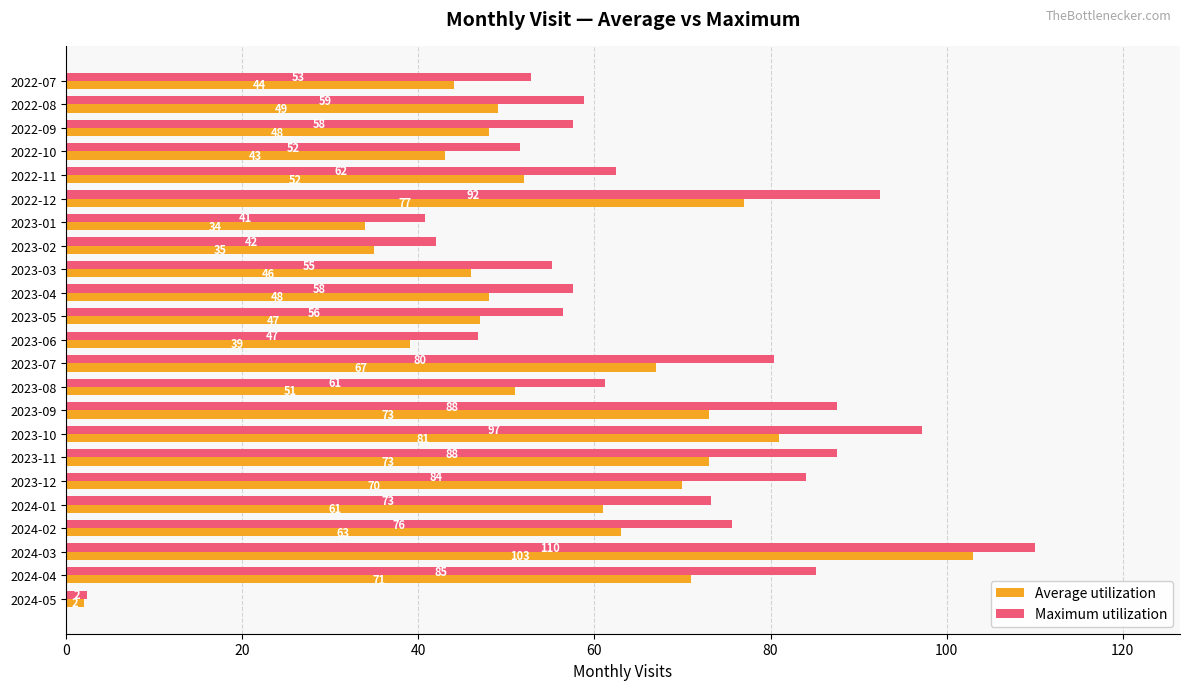

List the series in order of their overall mean, highest first.

Maximum utilization, Average utilization